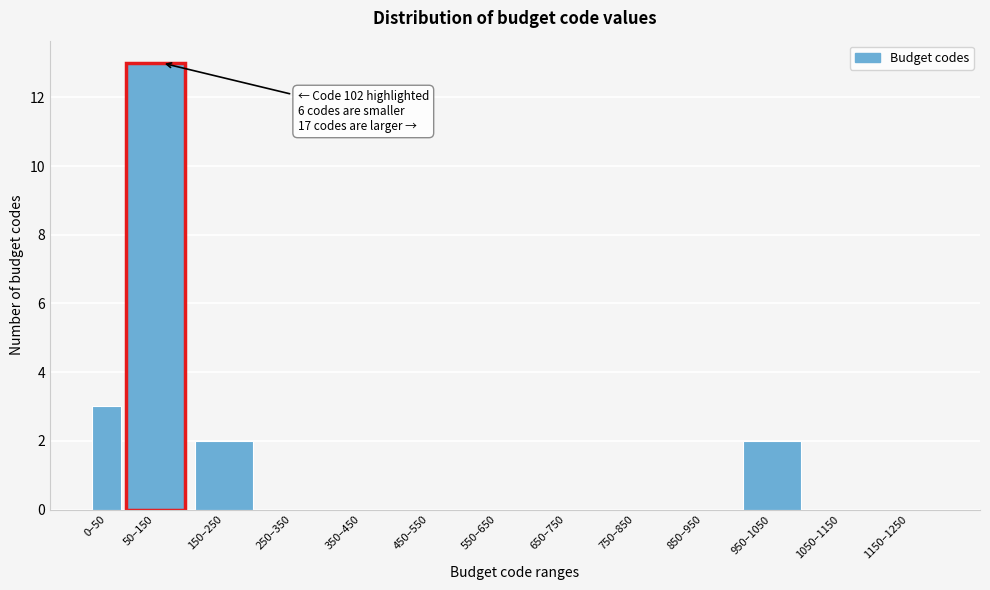

Reading left to right, list all the values displayed in this chart.

0–50=3	50–150=13	150–250=2	250–350=0	350–450=0	450–550=0	550–650=0	650–750=0	750–850=0	850–950=0	950–1050=2	1050–1150=0	1150–1250=0